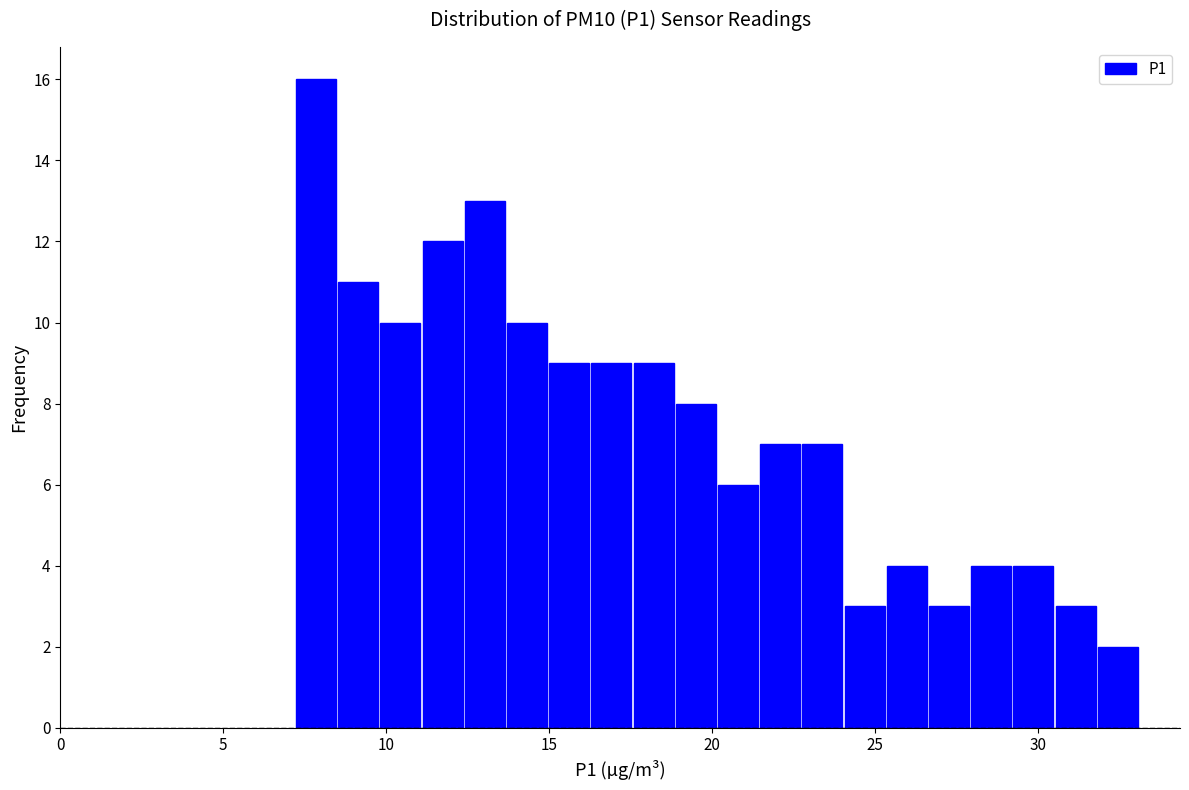

Read against the x-axis, roughly where is the centre of the tallest bar?

8.0